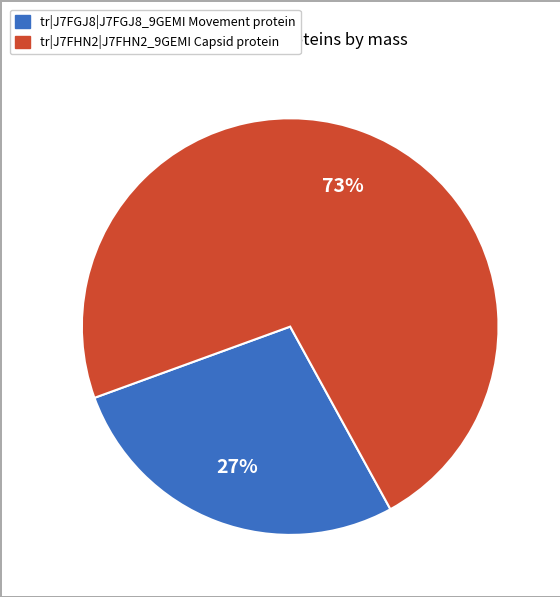

The tr|J7FHN2|J7FHN2_9GEMI Capsid protein slice represents 73% of the pie. True or false?

True